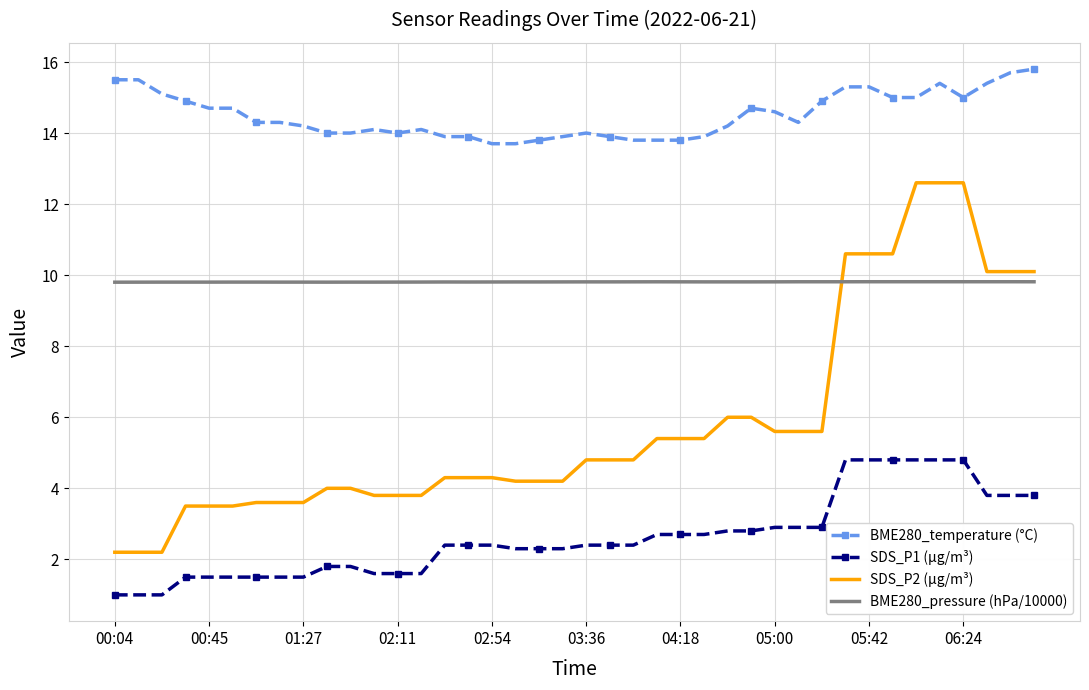

What is the maximum value for SDS_P1 (µg/m³)?

4.8